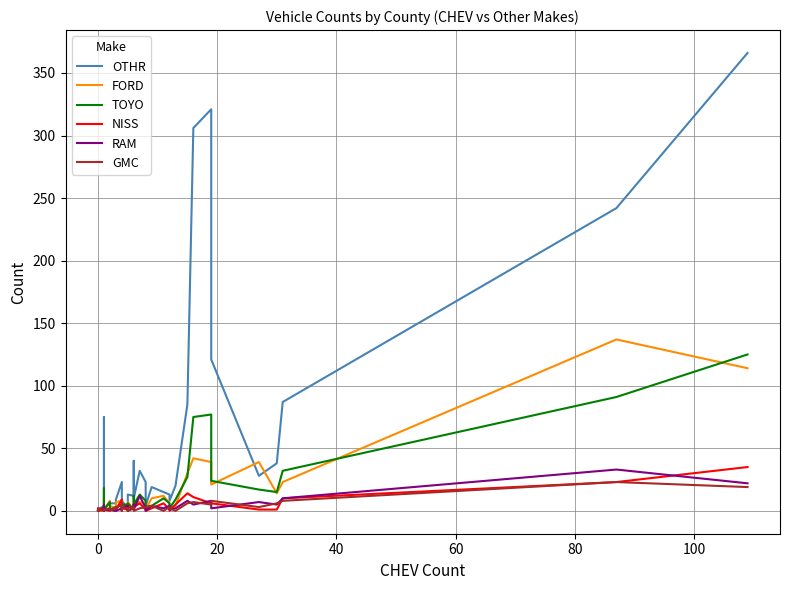

How many times do NISS and FORD cross each other?

5